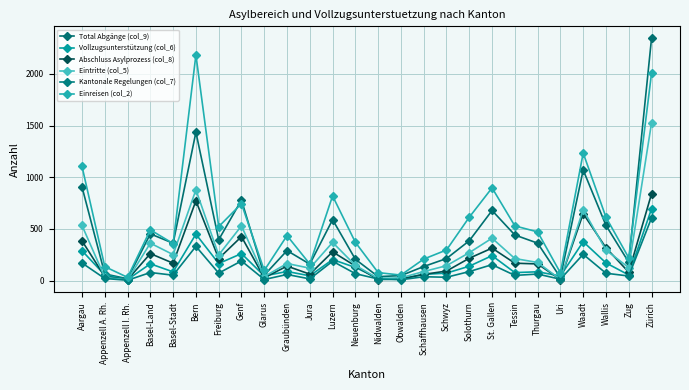

How many lines are shown in the chart?

6